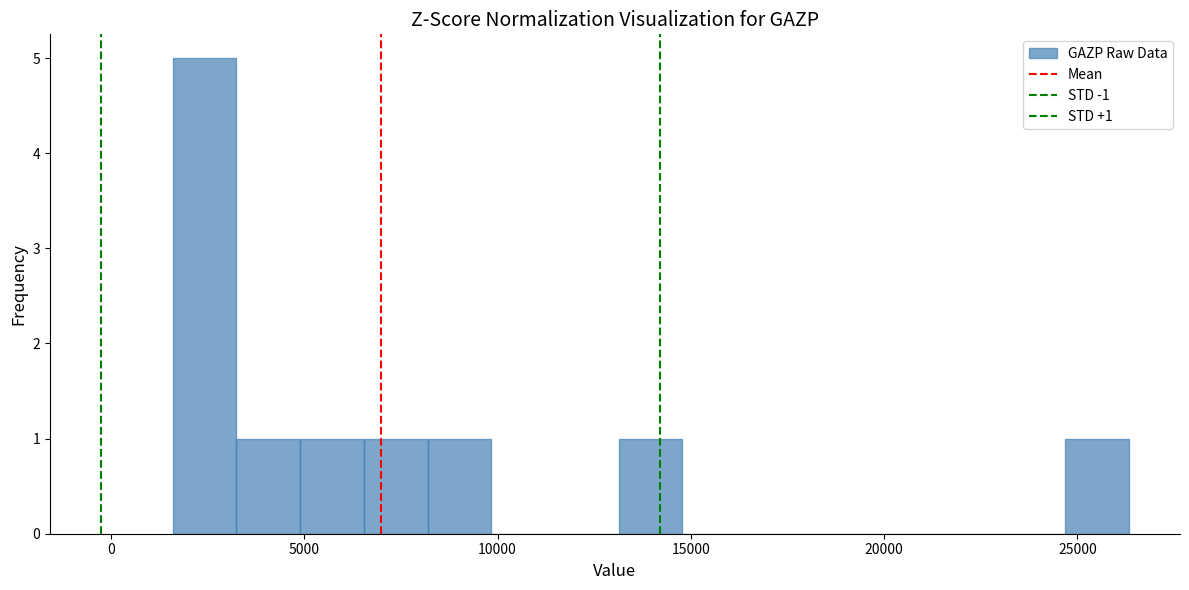

Around what value on the x-axis is the tallest bar? Give the approximate position of its centre, as read against the axis.

2500